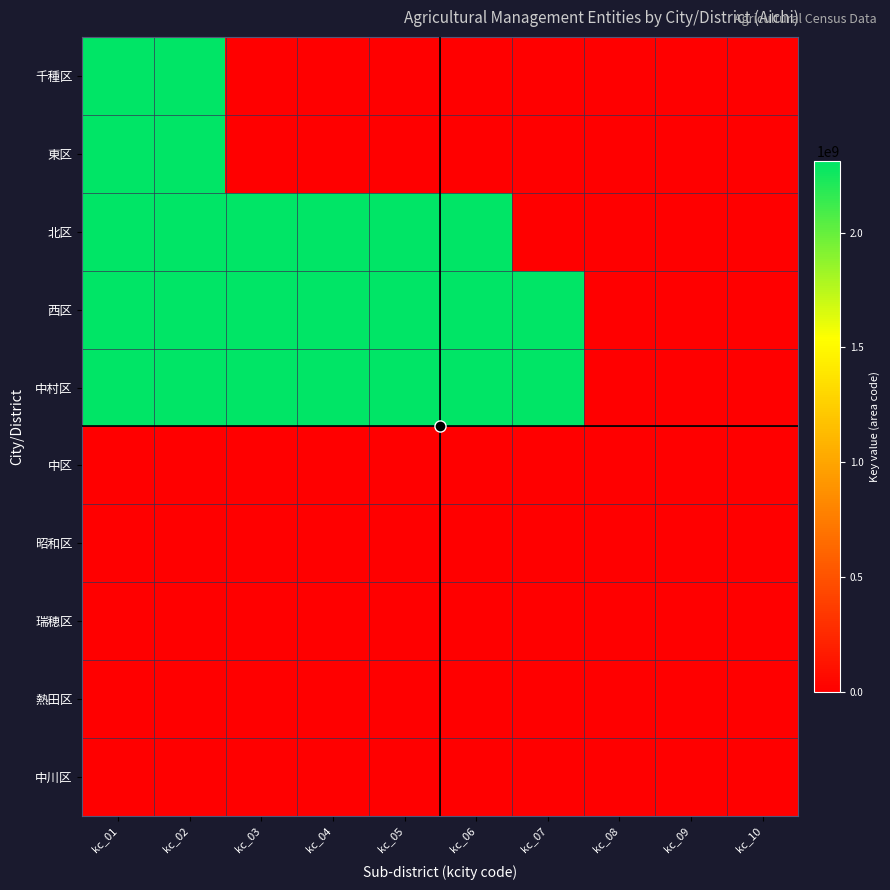

At which category is the sum across all series the highest?

kc_02